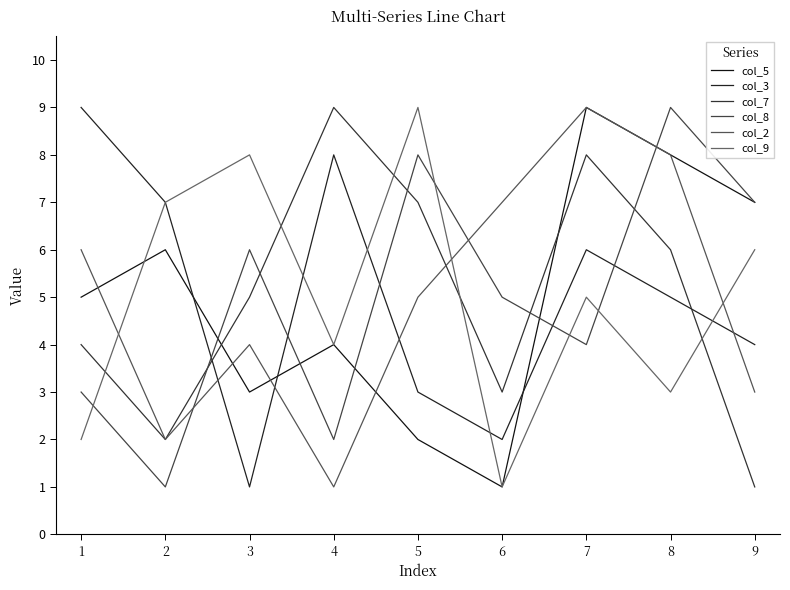

Which has a higher value, 8 or 2?

8